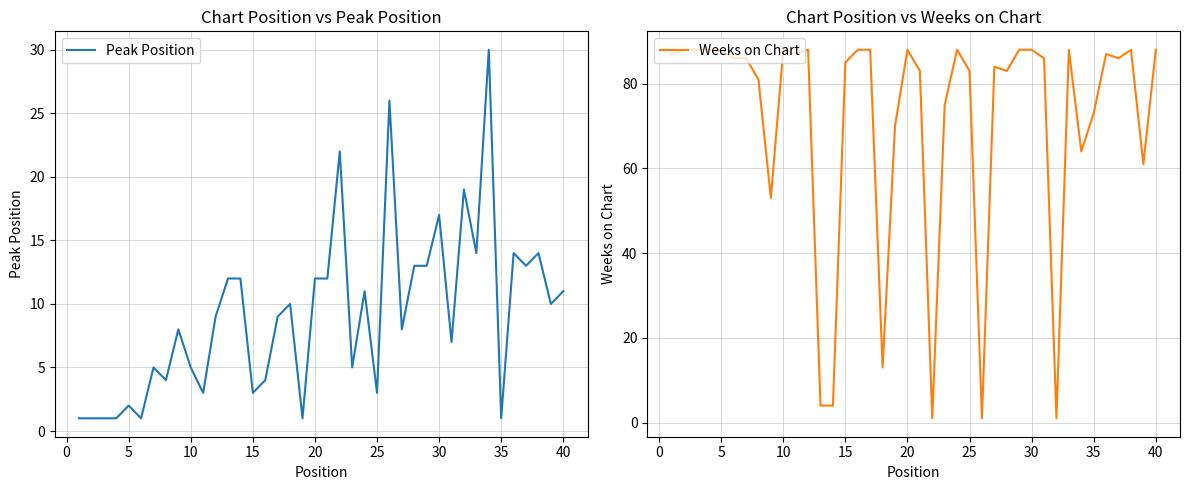

The Weeks on Chart series shows 85 at 15. True or false?

True